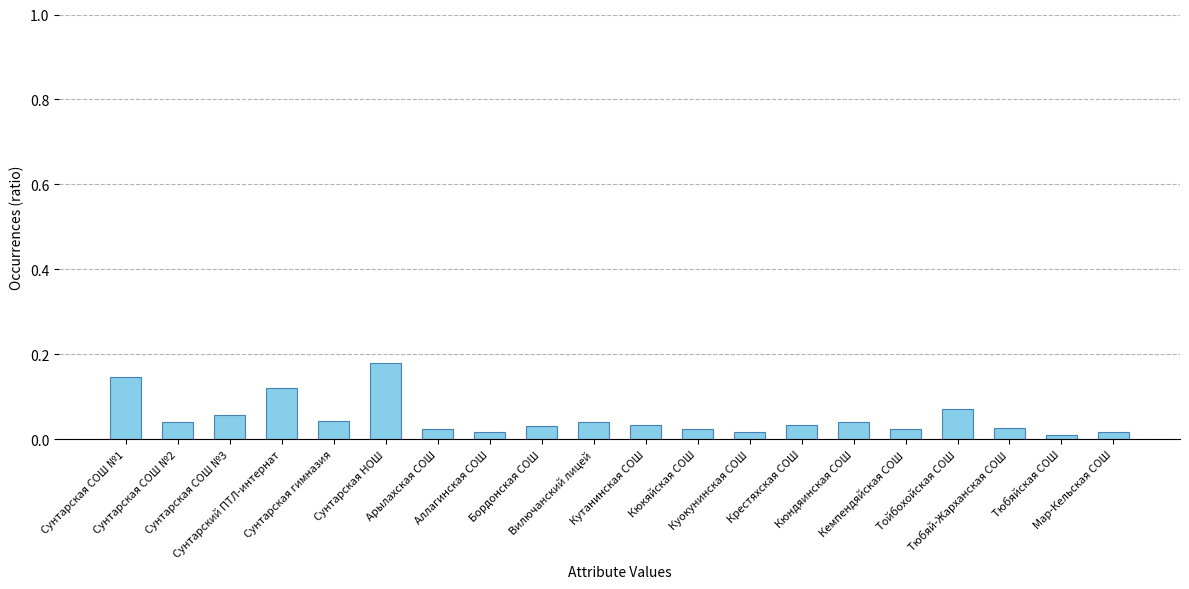

What is the sum of all values?

1.0